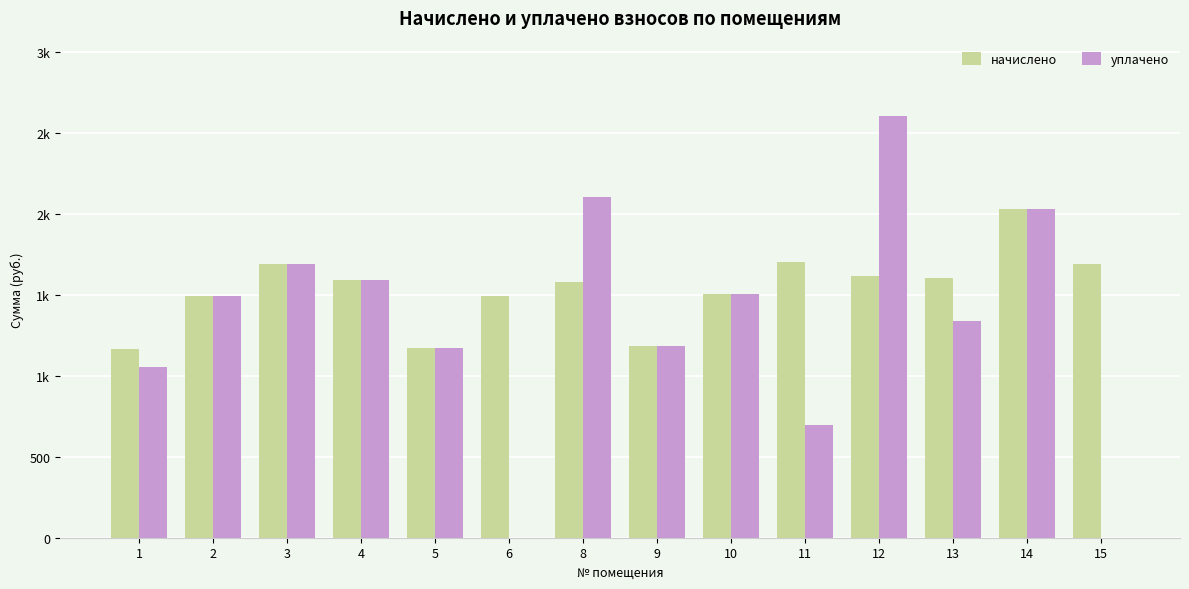

True or false: уплачено has a value of 1172.5 at 5.

True